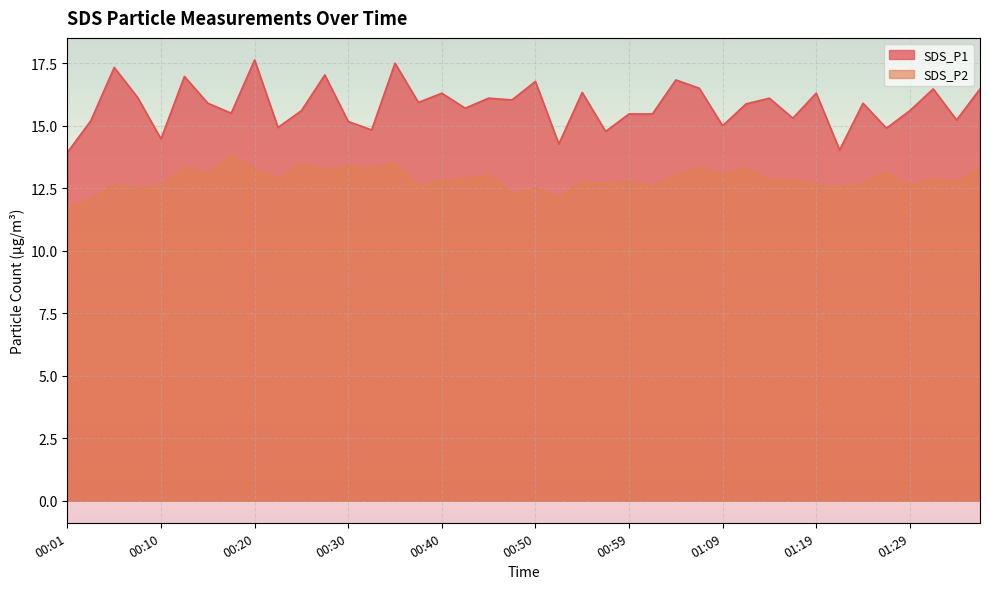

What is the difference between the second highest and minimum values in the SDS_P1 series?

3.6